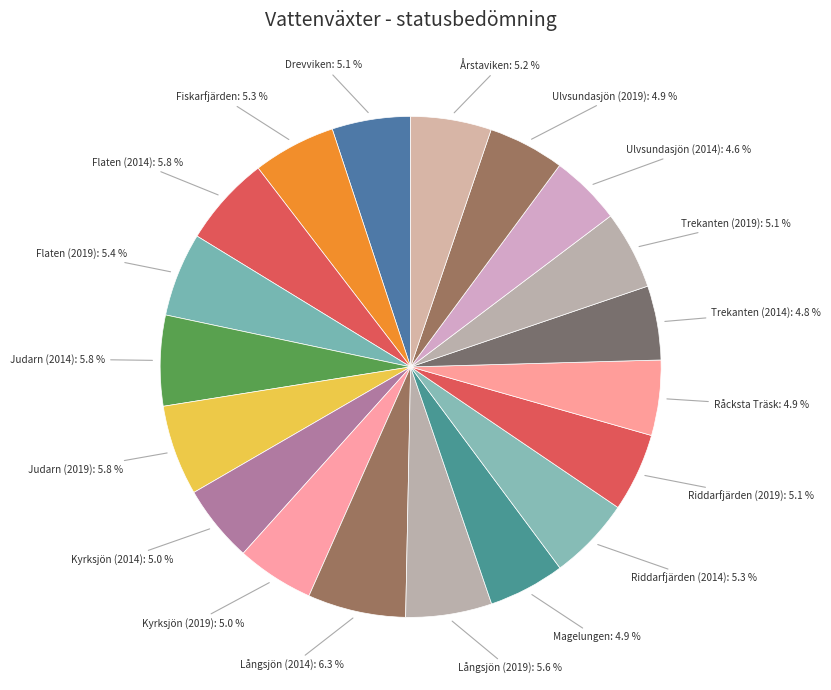

To the nearest percent, what is the combined percentage of Flaten (2019) and Ulvsundasjön (2014)?

10%